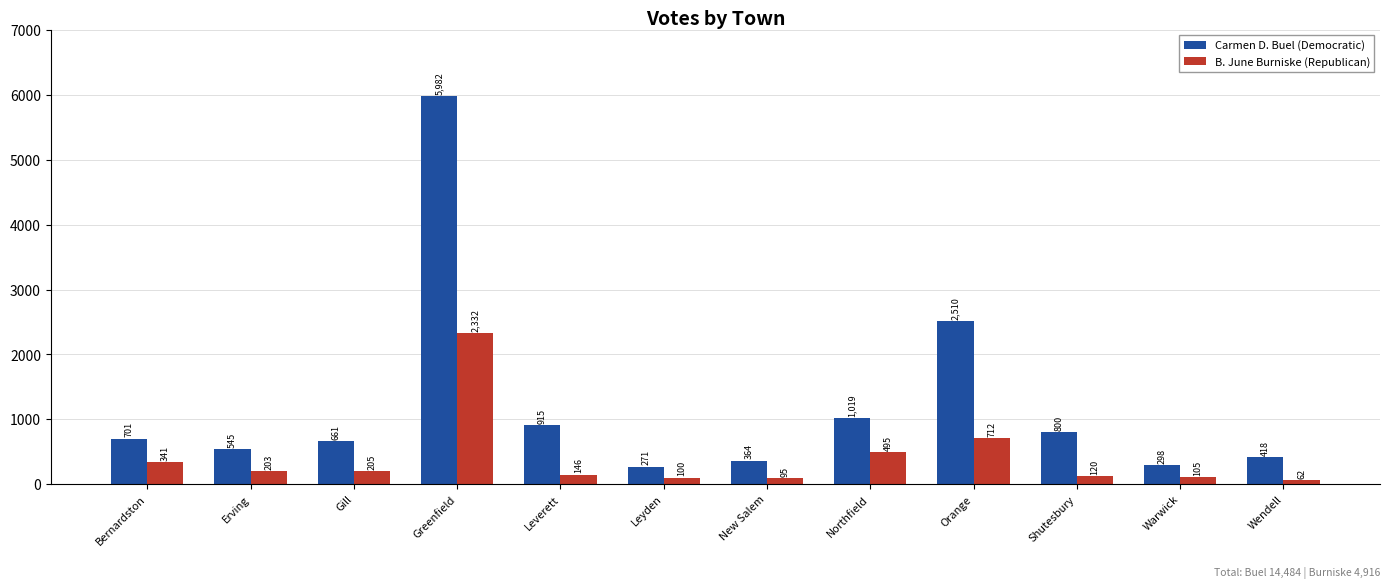

What is the total value across all series at Shutesbury?

920